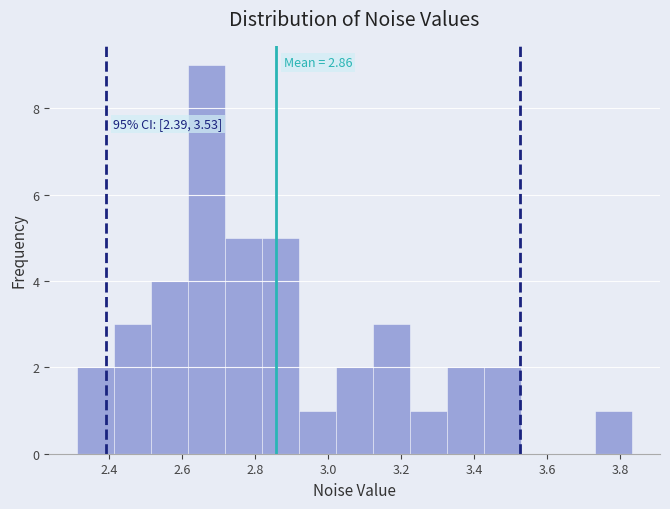

Which range on the x-axis has the tallest bar?

2.62 to 2.72